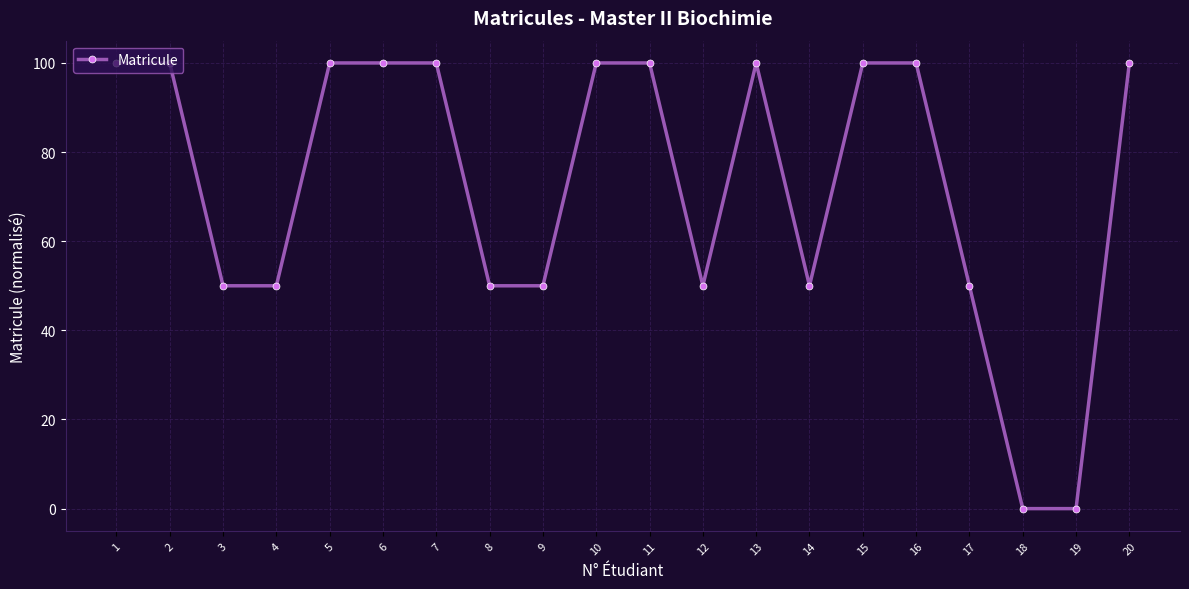

True or false: there are more than 2 points higher than both neighbors.

True